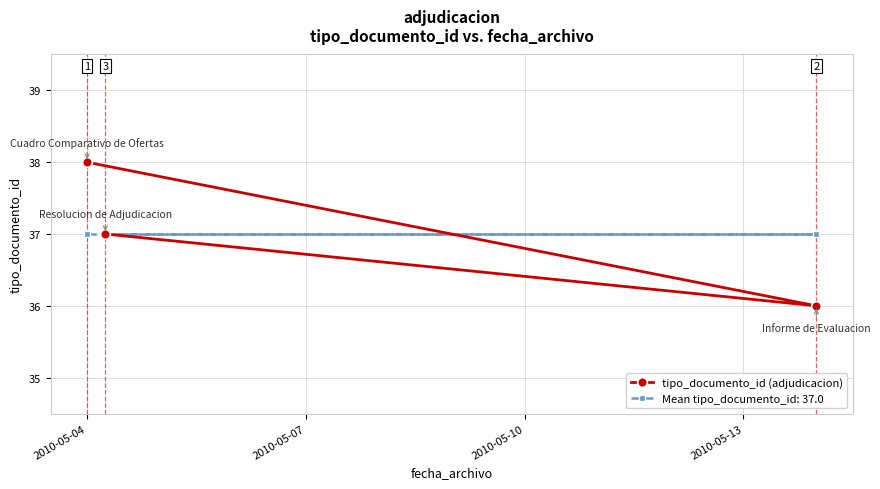

List the series in order of their peak value, highest first.

tipo_documento_id (adjudicacion), Mean tipo_documento_id: 37.0